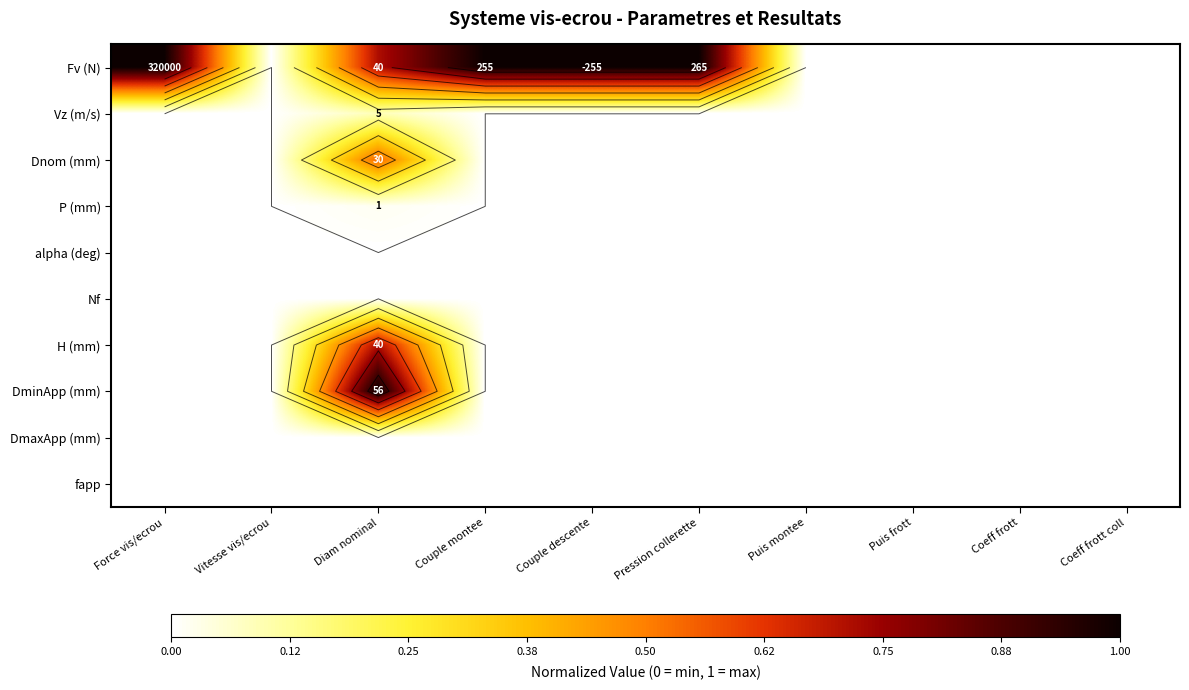

Count the number of categories in the chart.

10